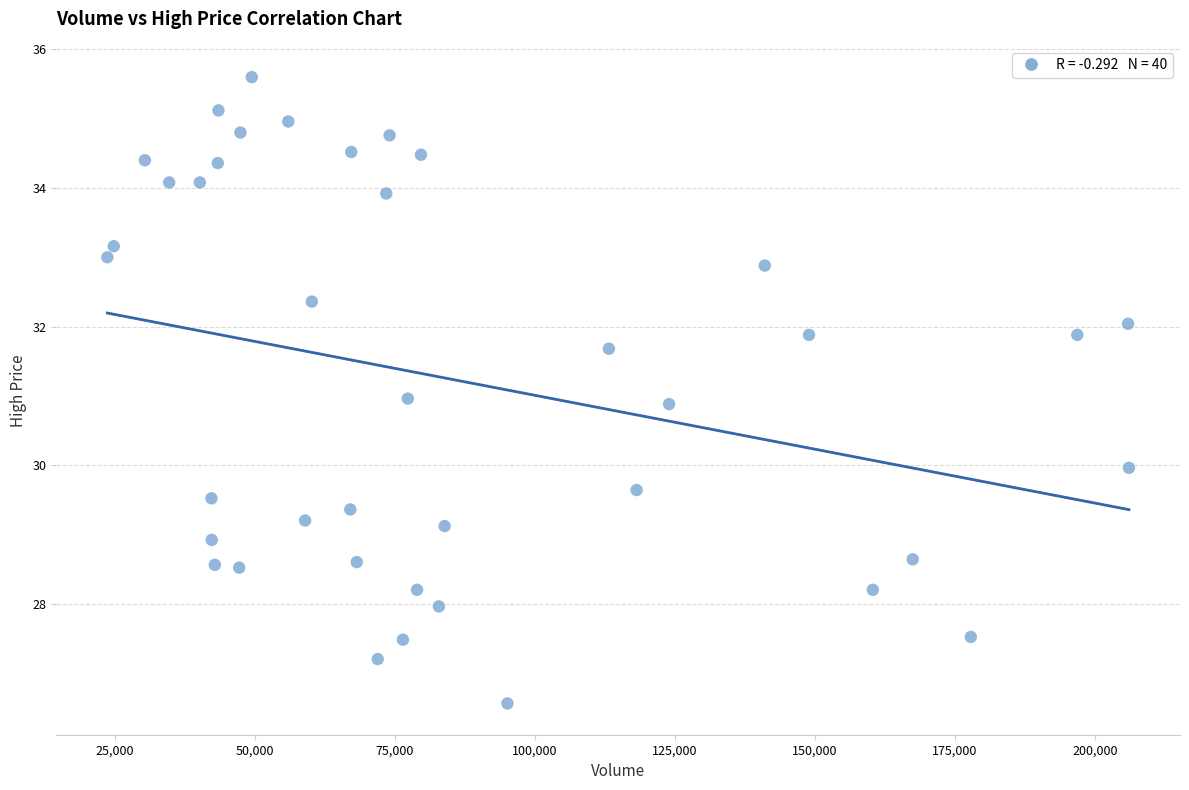

What is the range of X values (max minus min)?

182500.0